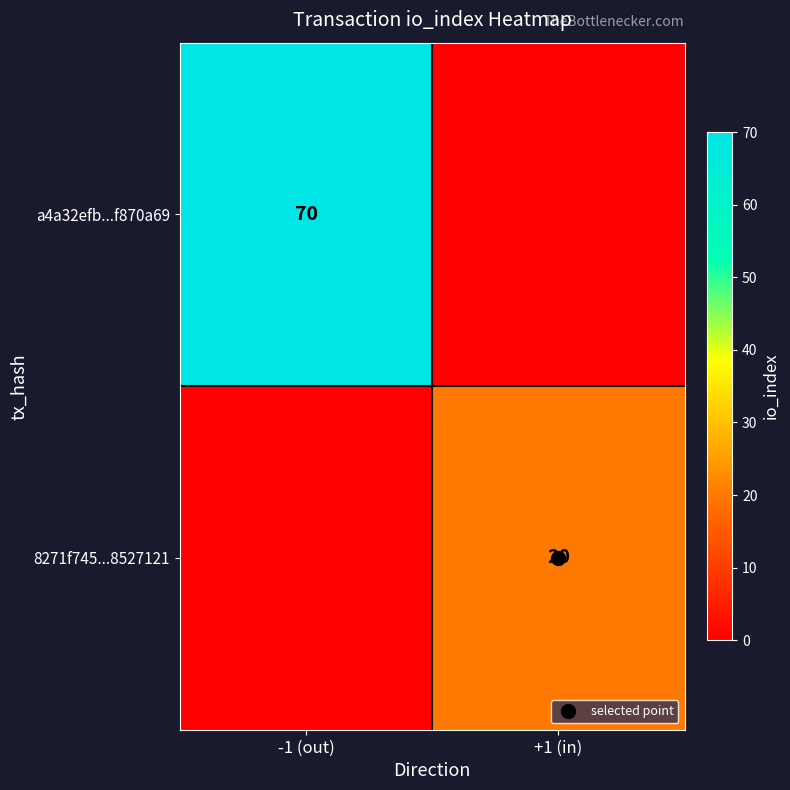

What is the spread (max minus min) of values at +1 (in)?

20